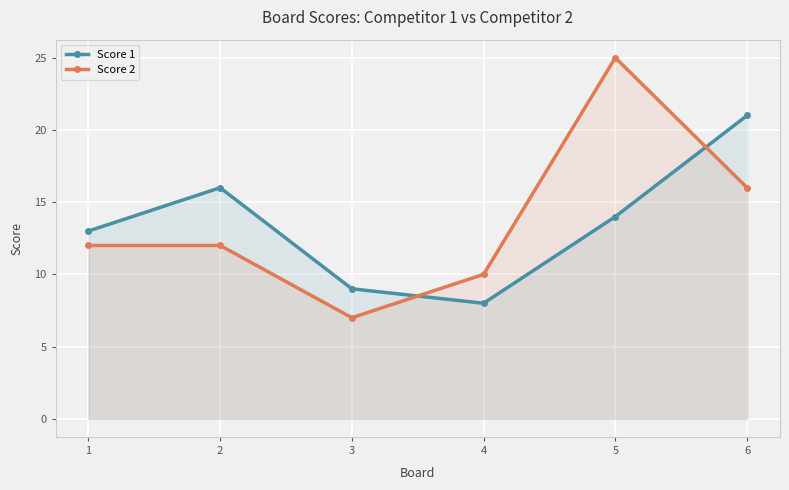

What is the difference between the Score 2 values at 3 and 1?

5